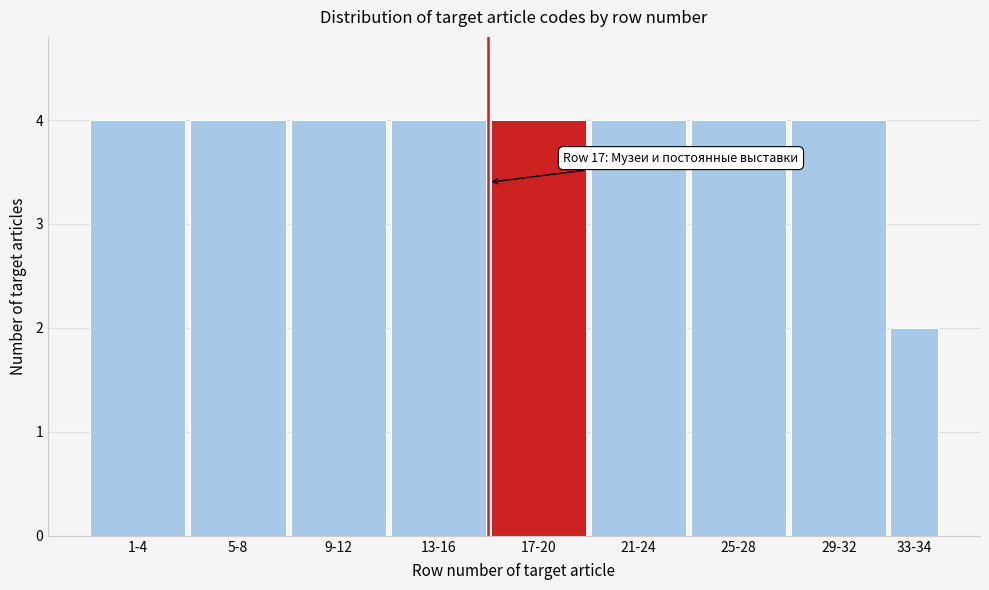

Reading right to left, transcribe all the data shown in this chart.

33-34=2	29-32=4	25-28=4	21-24=4	17-20=4	13-16=4	9-12=4	5-8=4	1-4=4